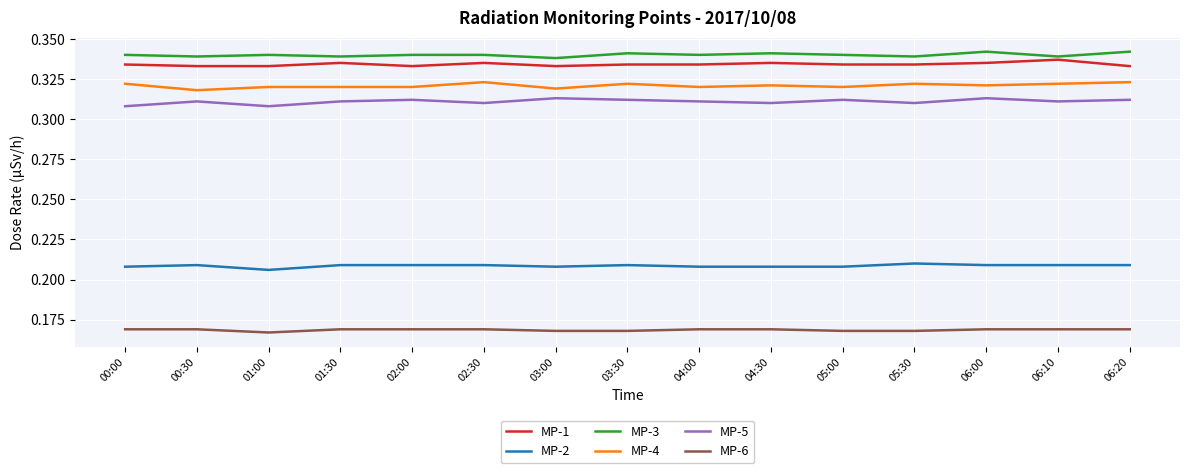

True or false: MP-4 and MP-3 intersect in this chart.

False